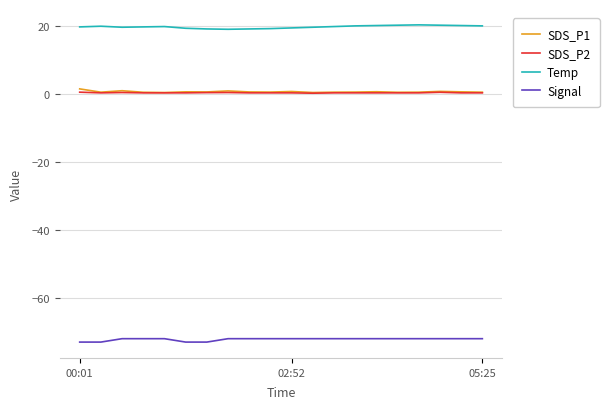

Is this an area chart (filled region under the line)?

No